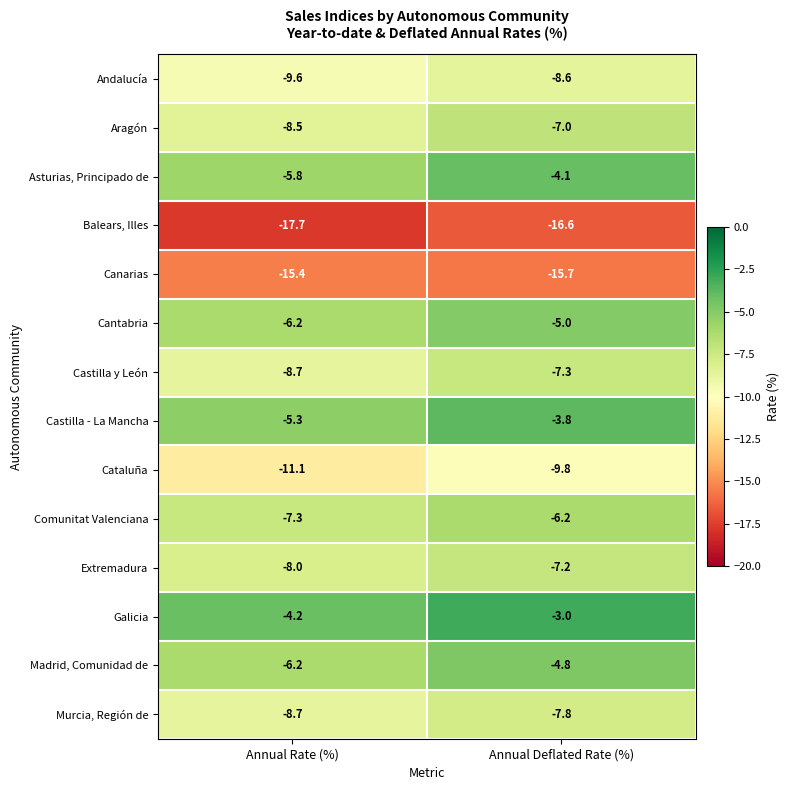

Reading left to right, what are all the values shown in this chart?

Andalucía: Annual Rate (%)=-9.6	Annual Deflated Rate (%)=-8.6
Aragón: Annual Rate (%)=-8.5	Annual Deflated Rate (%)=-7.0
Asturias, Principado de: Annual Rate (%)=-5.8	Annual Deflated Rate (%)=-4.1
Balears, Illes: Annual Rate (%)=-17.7	Annual Deflated Rate (%)=-16.6
Canarias: Annual Rate (%)=-15.4	Annual Deflated Rate (%)=-15.7
Cantabria: Annual Rate (%)=-6.2	Annual Deflated Rate (%)=-5.0
Castilla y León: Annual Rate (%)=-8.7	Annual Deflated Rate (%)=-7.3
Castilla - La Mancha: Annual Rate (%)=-5.3	Annual Deflated Rate (%)=-3.8
Cataluña: Annual Rate (%)=-11.1	Annual Deflated Rate (%)=-9.8
Comunitat Valenciana: Annual Rate (%)=-7.3	Annual Deflated Rate (%)=-6.2
Extremadura: Annual Rate (%)=-8.0	Annual Deflated Rate (%)=-7.2
Galicia: Annual Rate (%)=-4.2	Annual Deflated Rate (%)=-3.0
Madrid, Comunidad de: Annual Rate (%)=-6.2	Annual Deflated Rate (%)=-4.8
Murcia, Región de: Annual Rate (%)=-8.7	Annual Deflated Rate (%)=-7.8